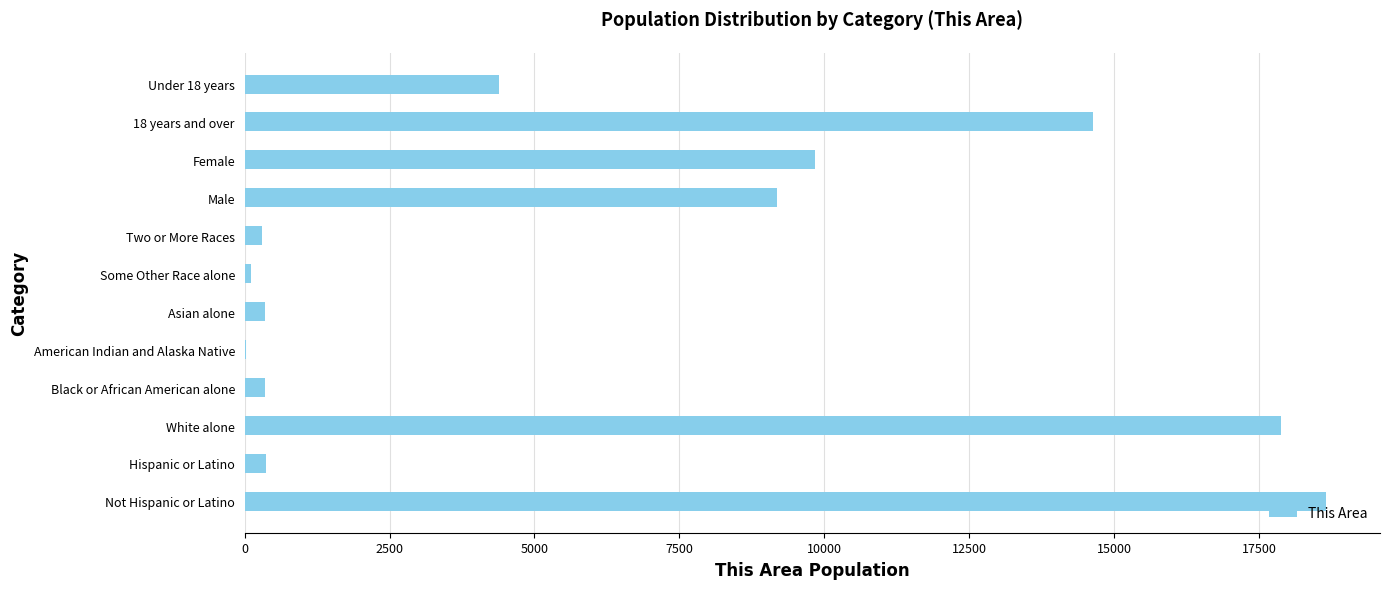

Between Some Other Race alone and Not Hispanic or Latino, which is larger?

Not Hispanic or Latino